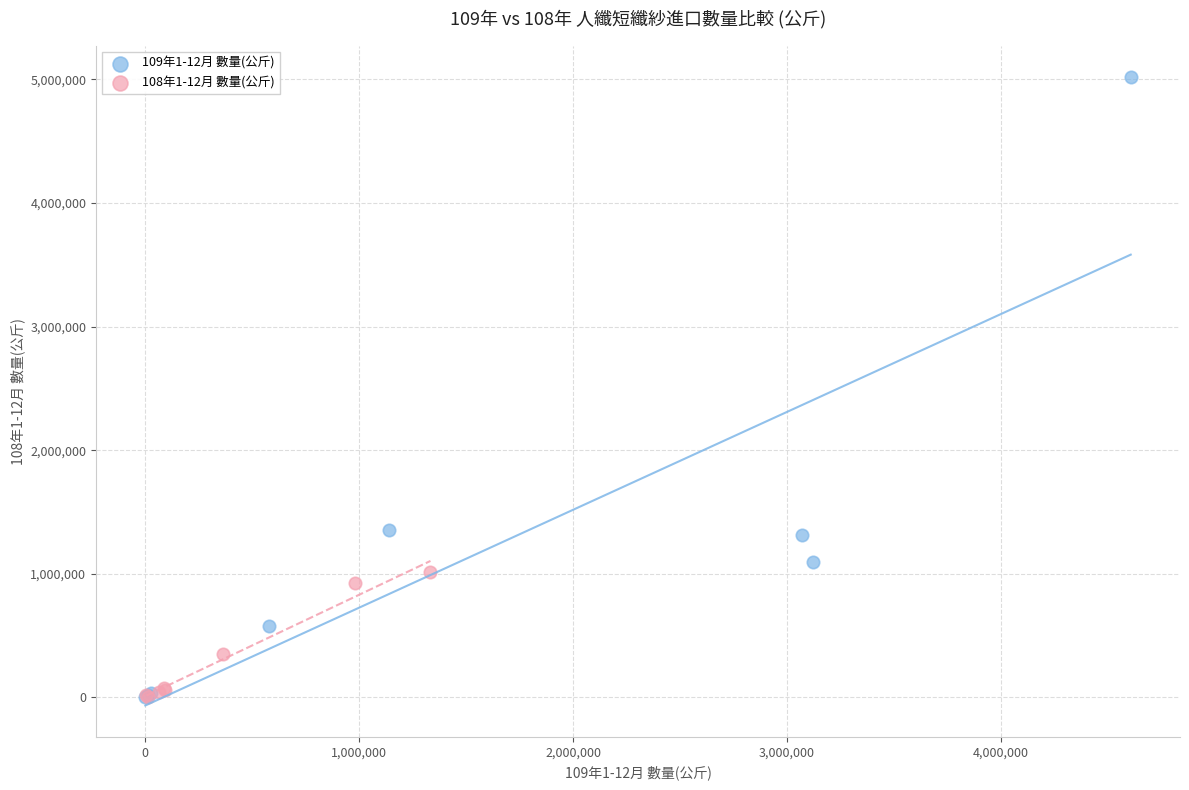

What are all the series names shown in the legend?

109年1-12月 數量(公斤), 108年1-12月 數量(公斤)